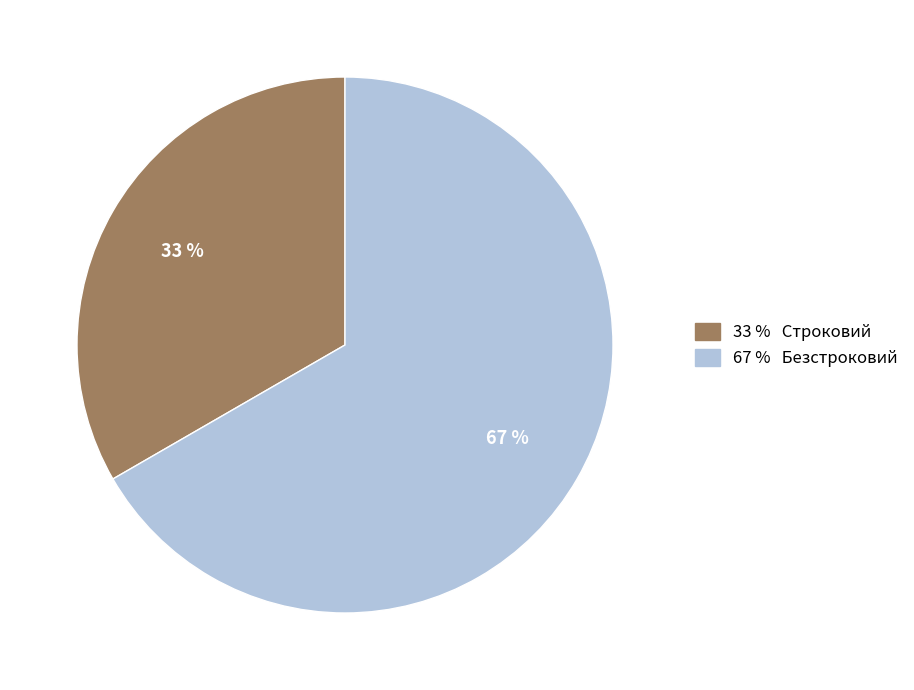

Is there any slice that represents more than half of the pie?

Yes